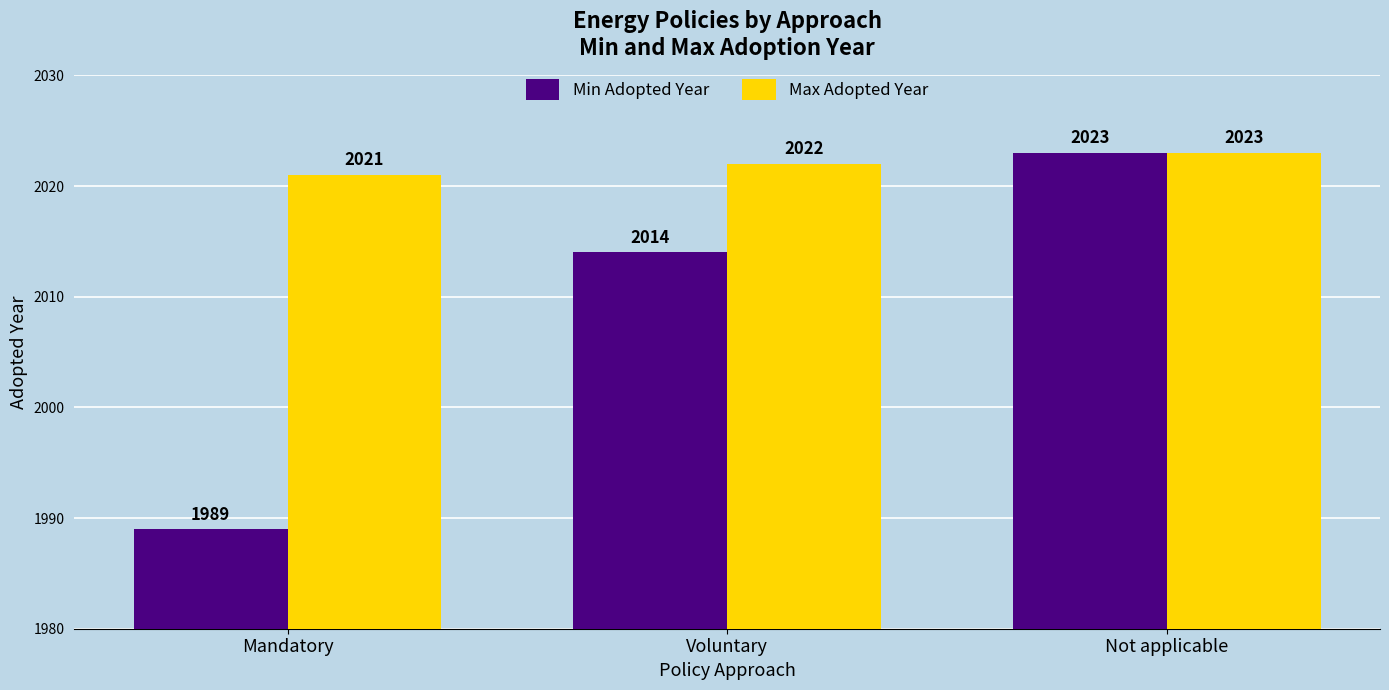

The Min Adopted Year series shows 2014 at Voluntary. True or false?

True